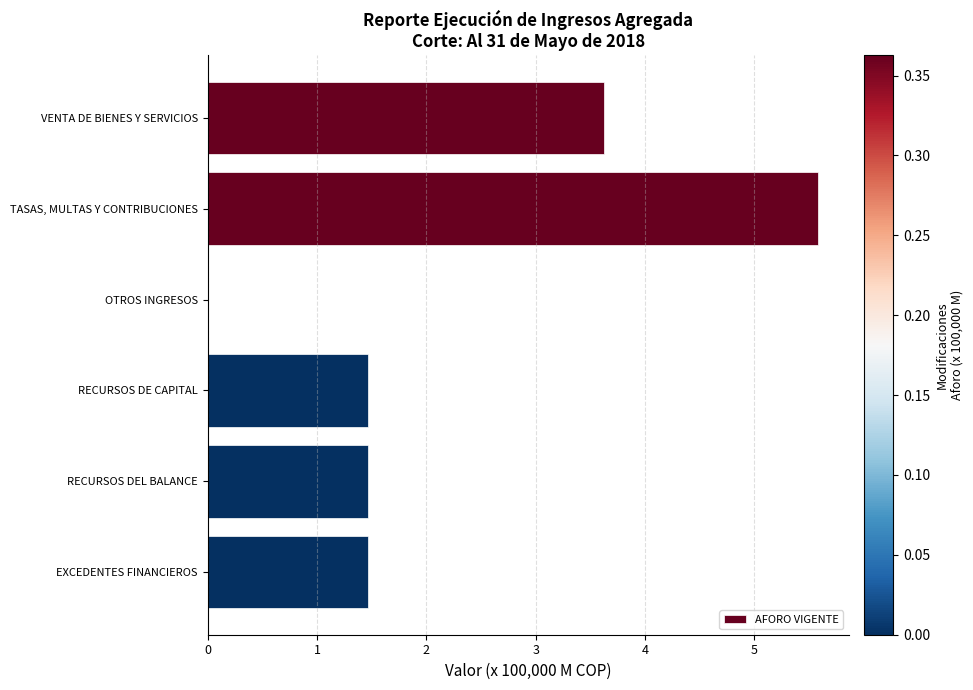

What value does the data have at TASAS, MULTAS Y CONTRIBUCIONES?

5.6